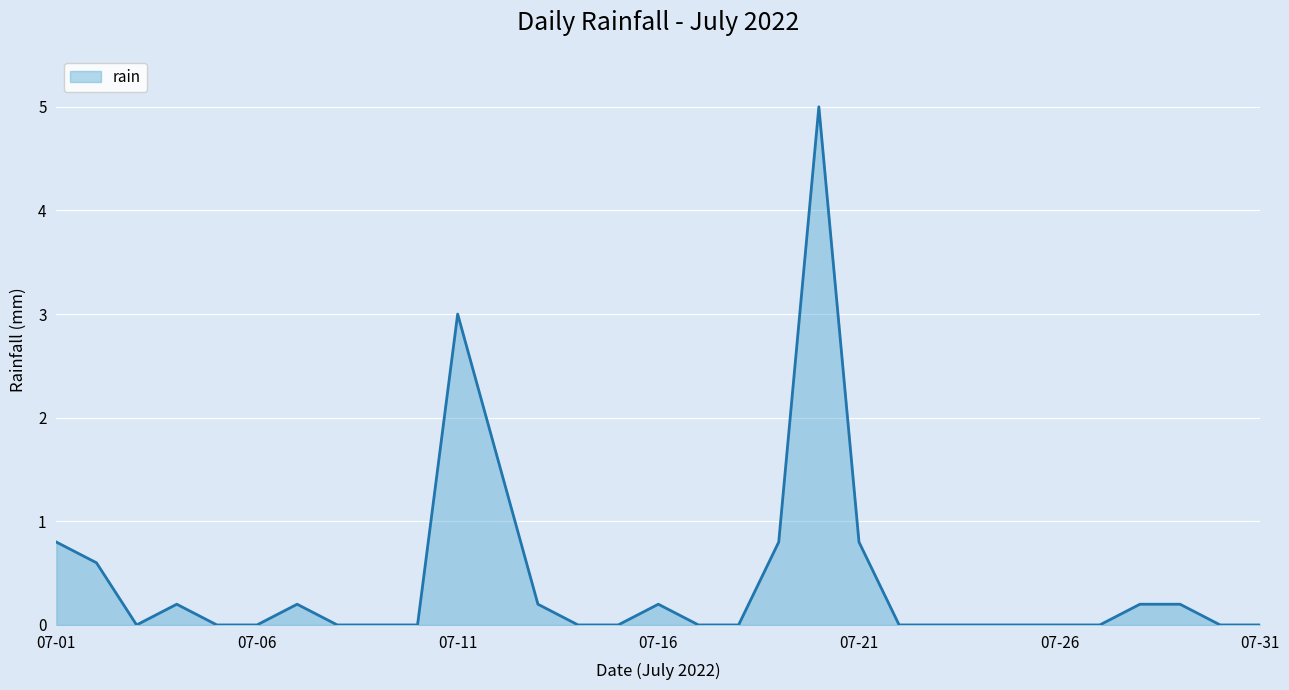

What is the greatest value displayed?

5.0